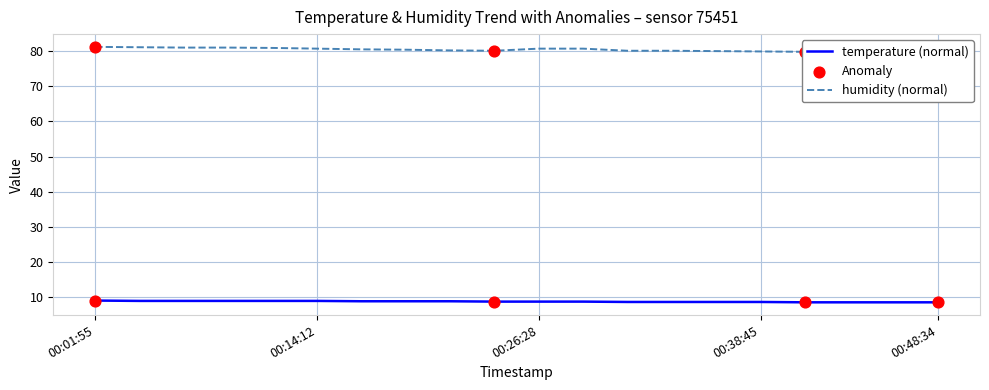

What is the maximum value for temperature (normal)?

9.1